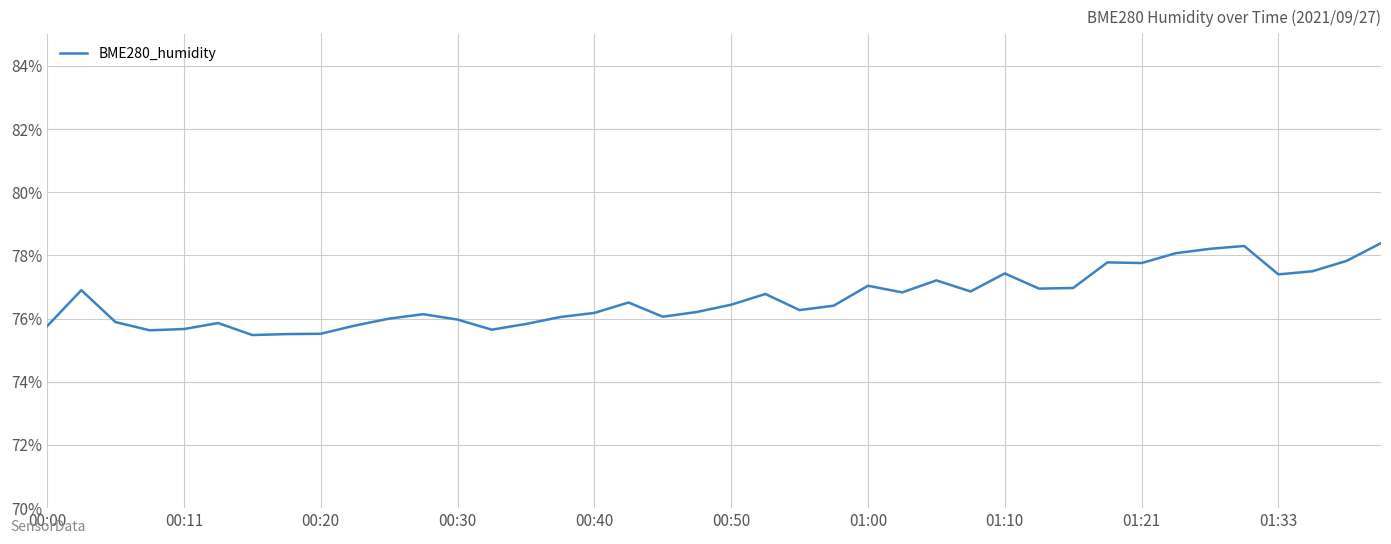

What is the difference between the maximum and minimum values?

2.9